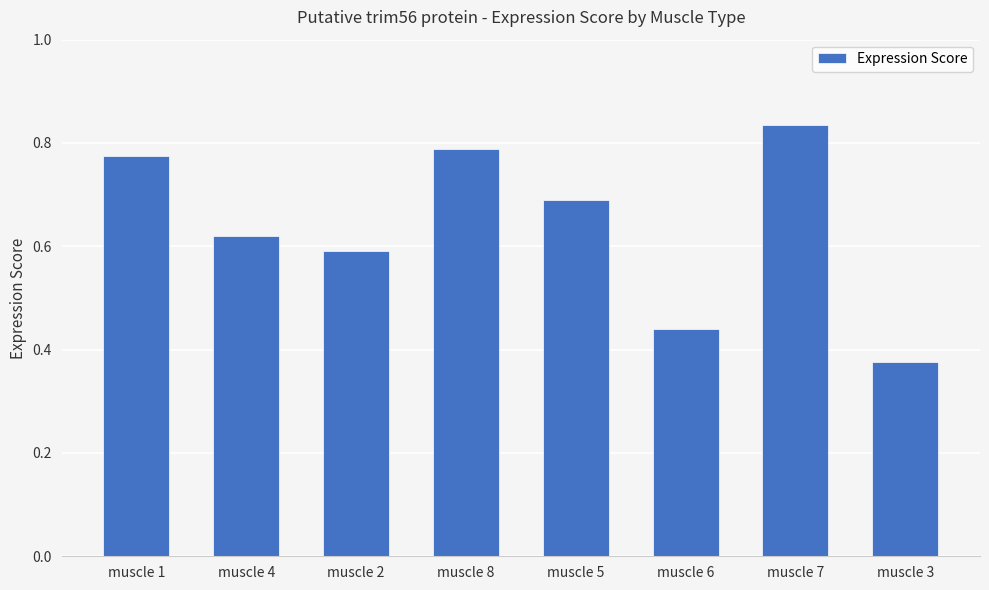

Which has a higher value, muscle 5 or muscle 6?

muscle 5